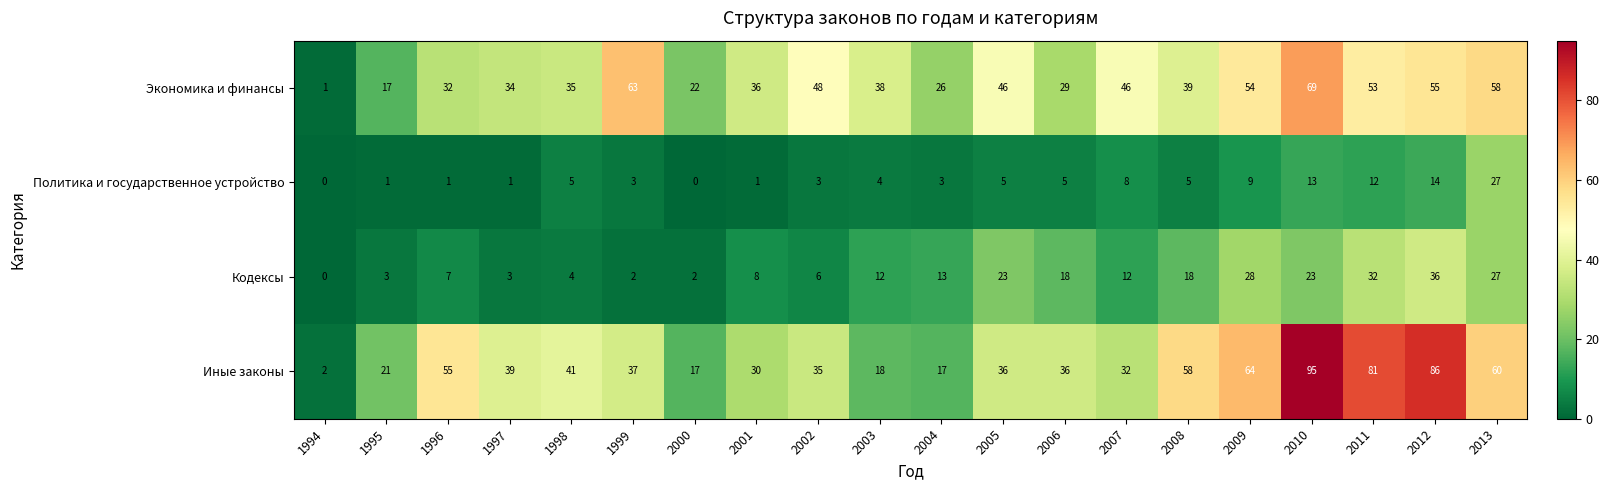

Count the number of data series in this chart.

4